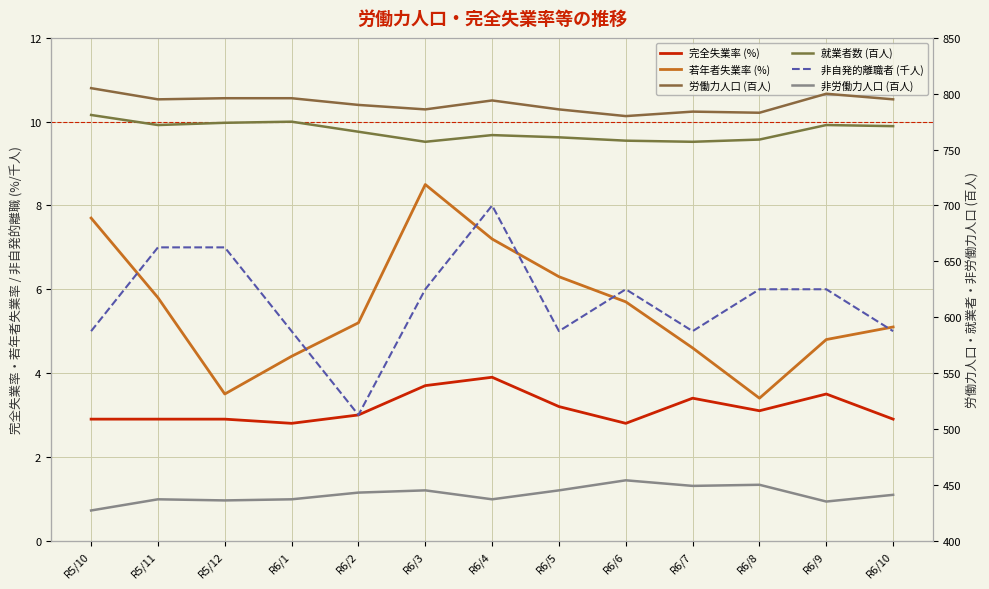

What is the difference between the second highest and second lowest values in the 非自発的離職者 (千人) series?

2.0